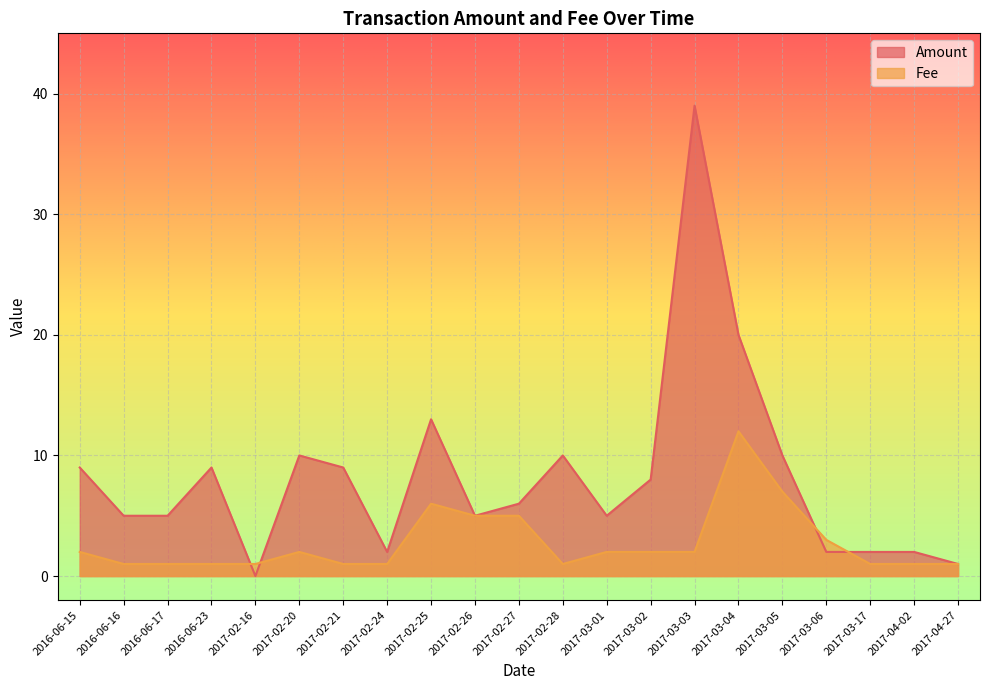

Reading left to right, what are all the values shown in this chart?

Amount: 9.0	5.0	5.0	9.0	0.0	10.0	9.0	2.0	13.0	5.0	6.0	10.0	5.0	8.0	39.0	20.0	10.0	2.0	2.0	2.0	1.0
Fee: 2.0	1.0	1.0	1.0	1.0	2.0	1.0	1.0	6.0	5.0	5.0	1.0	2.0	2.0	2.0	12.0	7.0	3.0	1.0	1.0	1.0